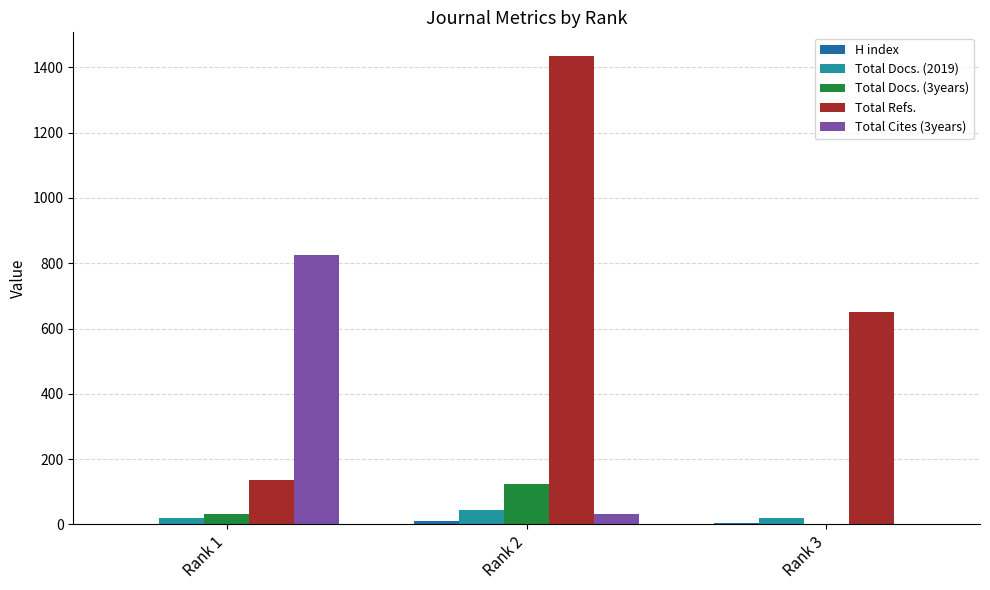

Between Rank 2 and Rank 3, which series saw the biggest shift?

Total Refs.